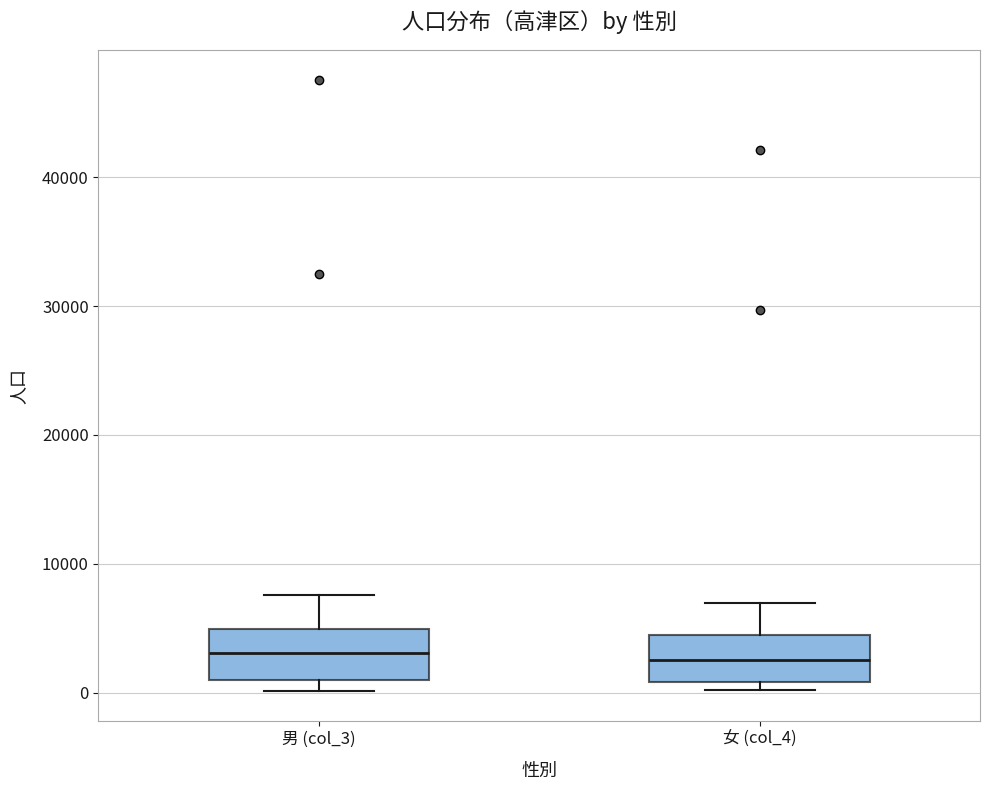

Where is the lower edge of the box for 女 (col_4) on the y-axis? The values are not printed on the chart, so give them approximately, as read against the axis.

1000